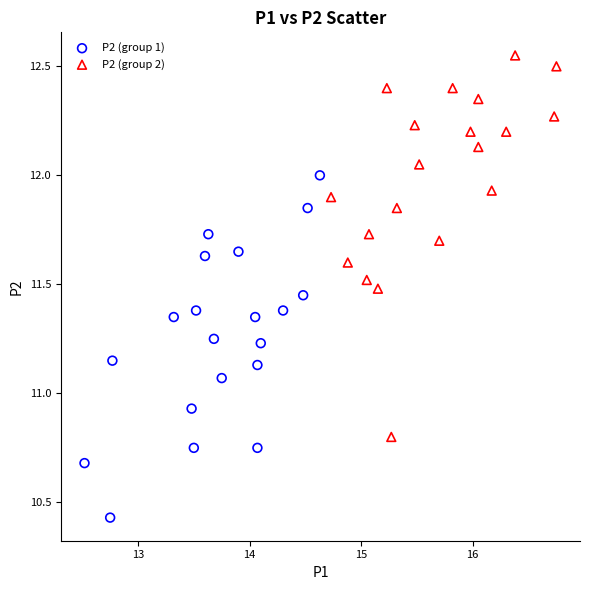

Which series has the largest Y range (max minus min)?

P2 (group 2)